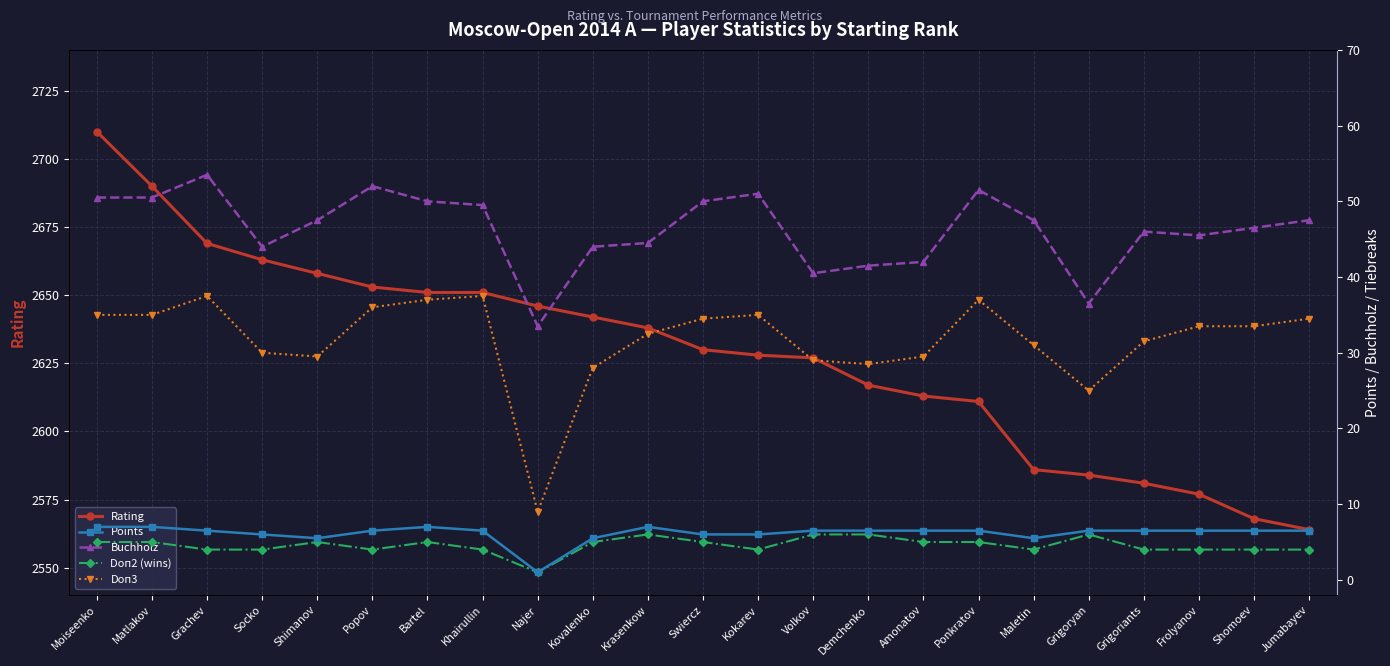

True or false: Doп2 (wins) has more than 2 points higher than both neighbors.

True